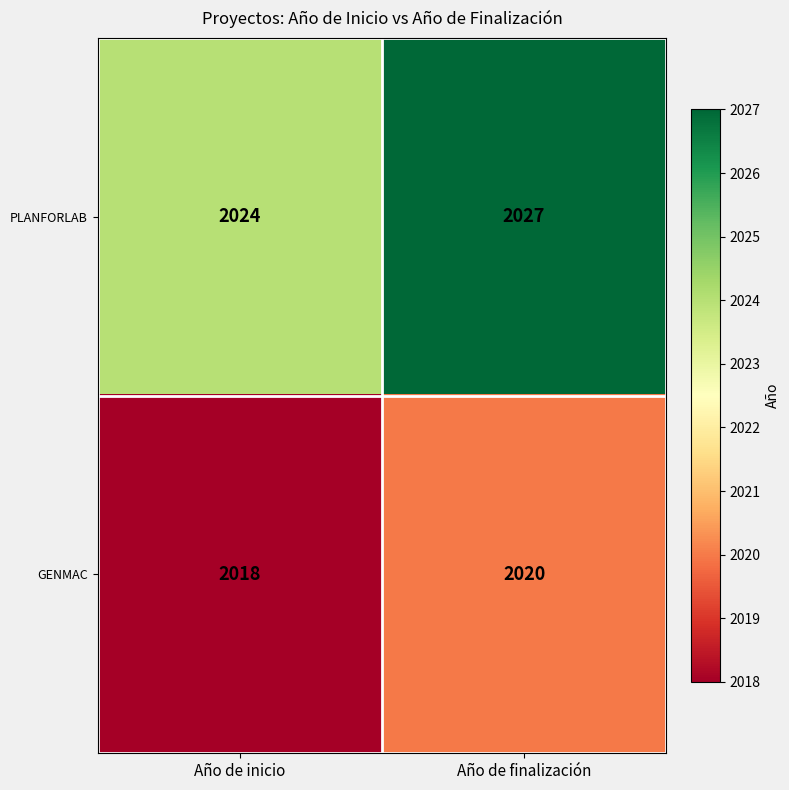

Between Año de inicio and Año de finalización, which series saw the biggest shift?

PLANFORLAB